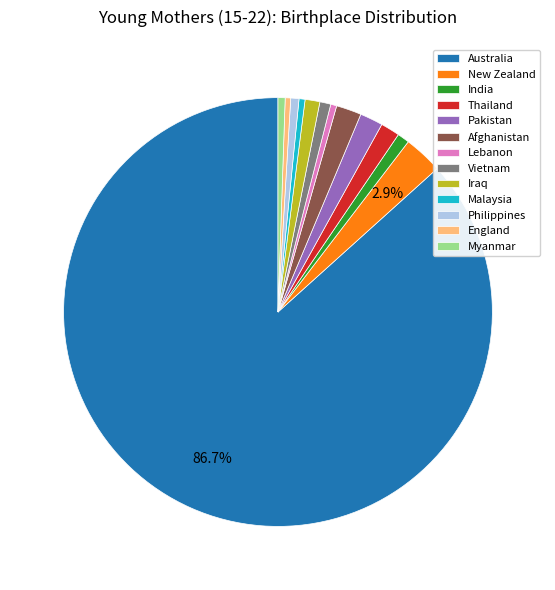

Which slice is the largest?

Australia